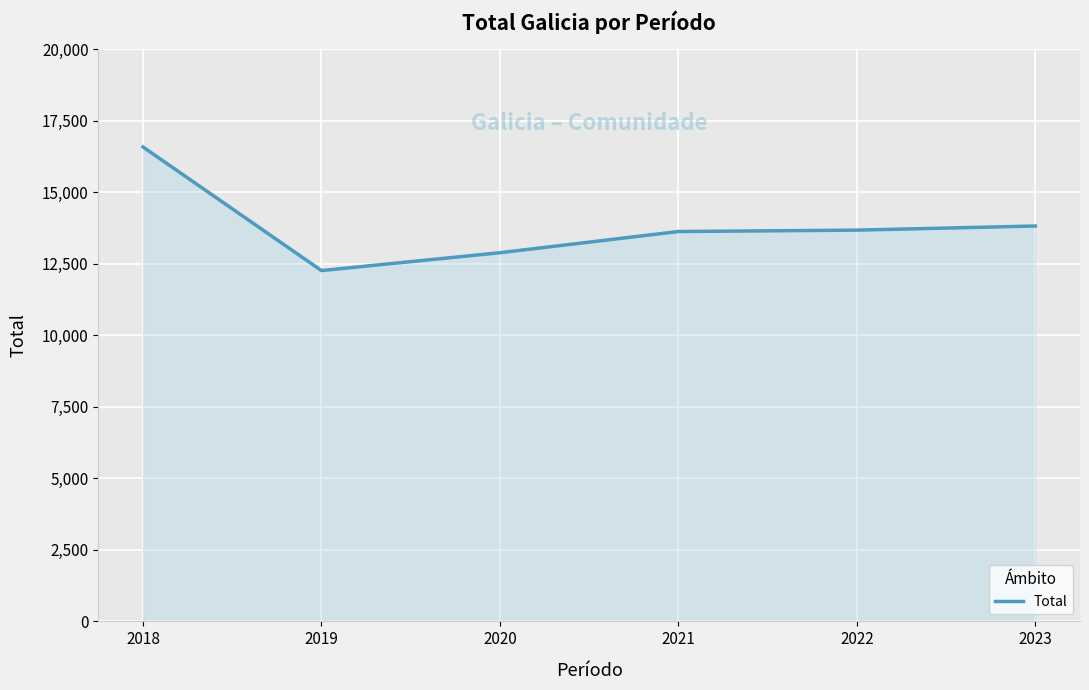

Where is the first local minimum?

2019